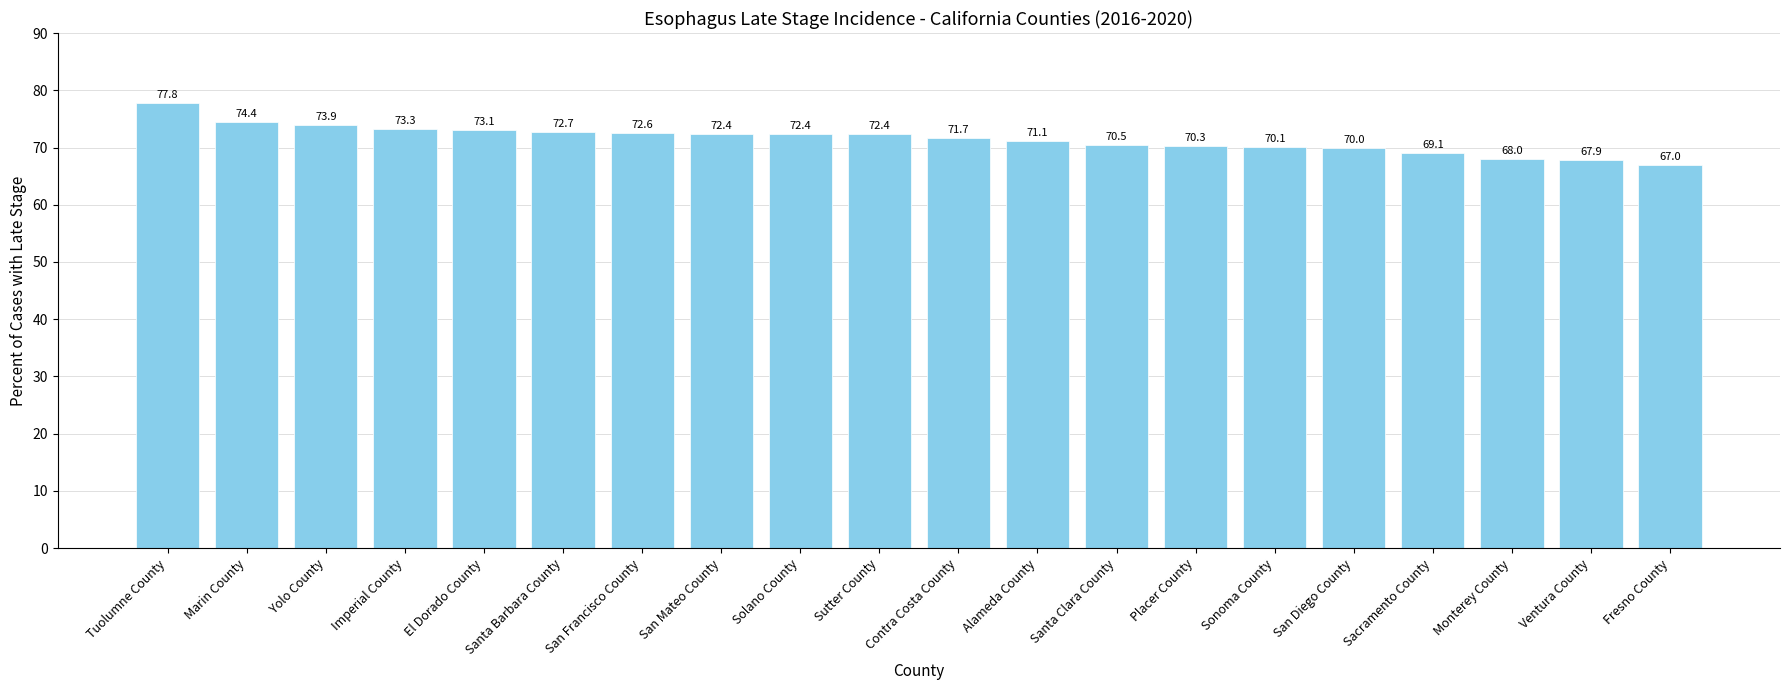

What position from the right is San Mateo County?

13